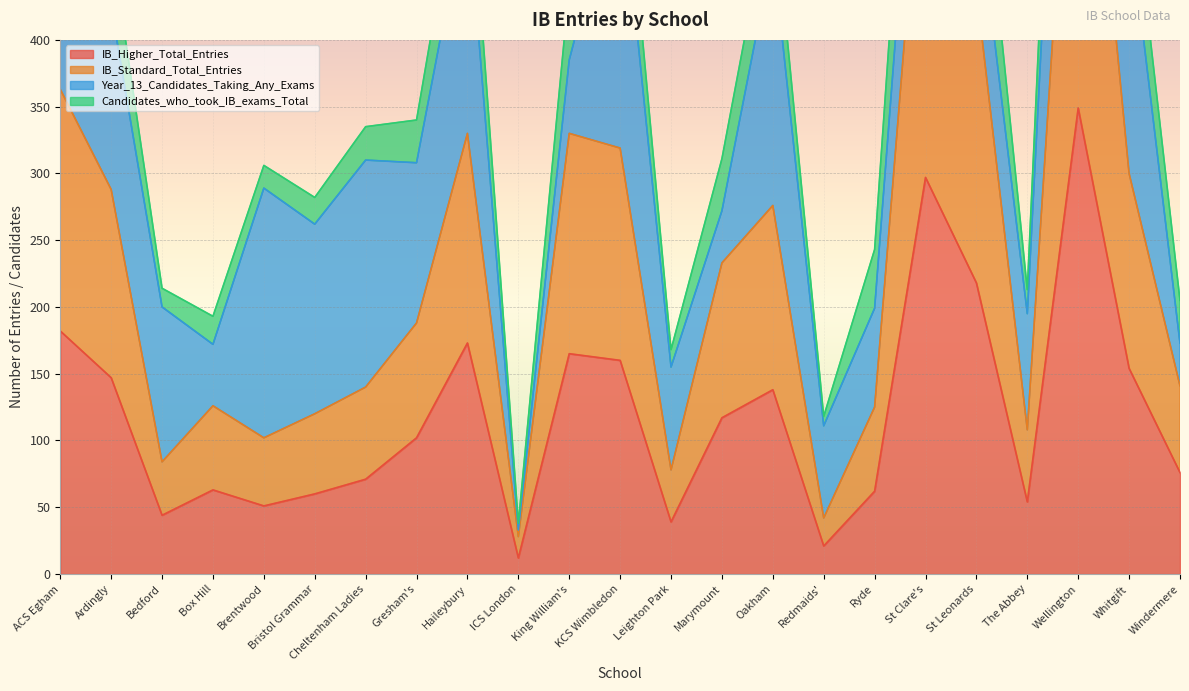

At which category does IB_Standard_Total_Entries reach its first local peak?

Box Hill